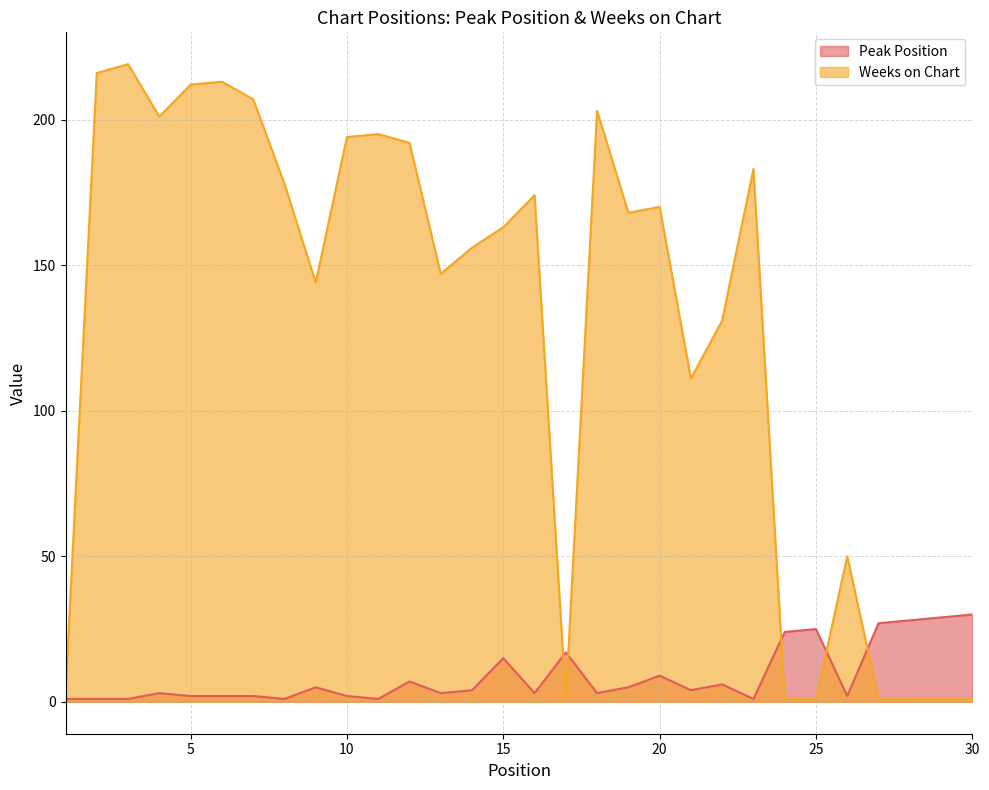

At 29, list the series in order from largest to smallest.

Peak Position, Weeks on Chart